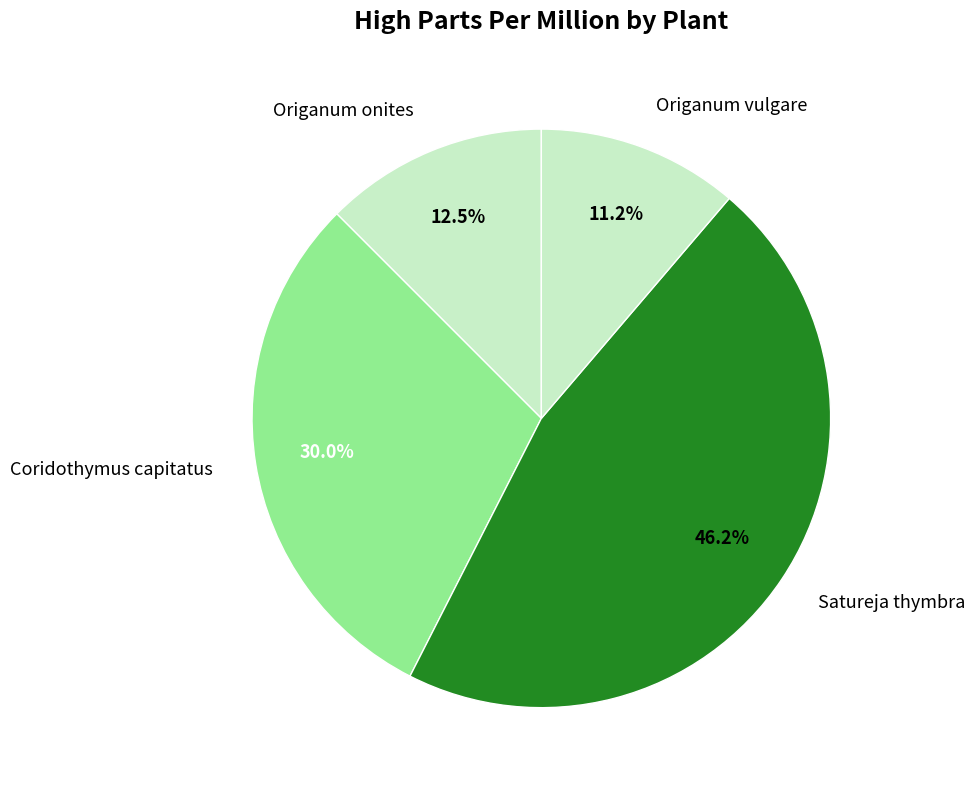

To the nearest percent, what is the average slice percentage?

25%